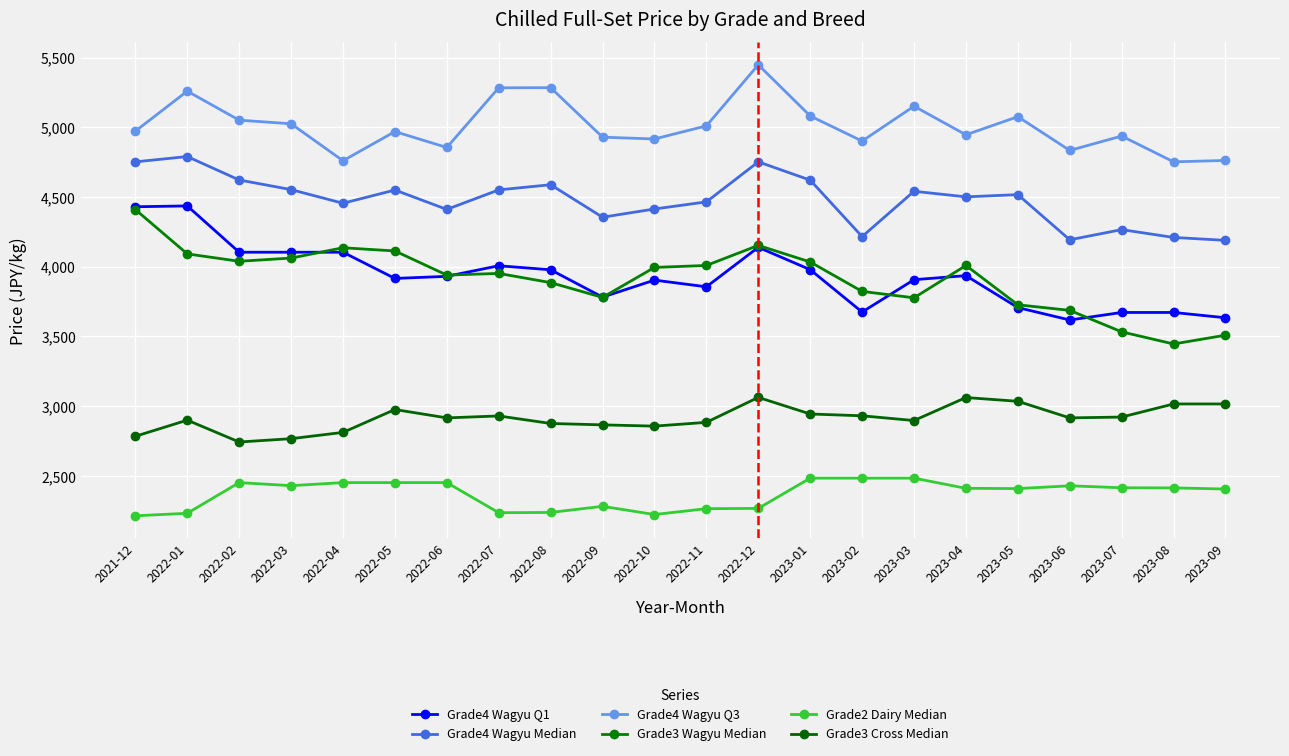

Does the chart have visible grid lines?

Yes